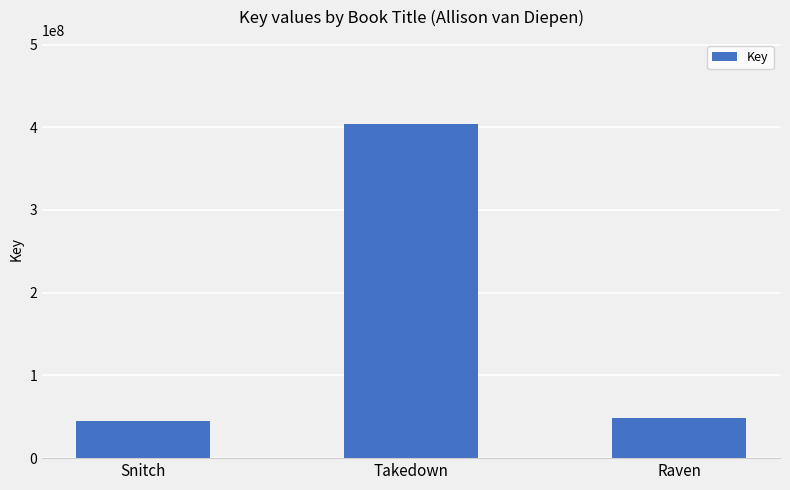

What is the difference between the second highest and minimum values?

3387473